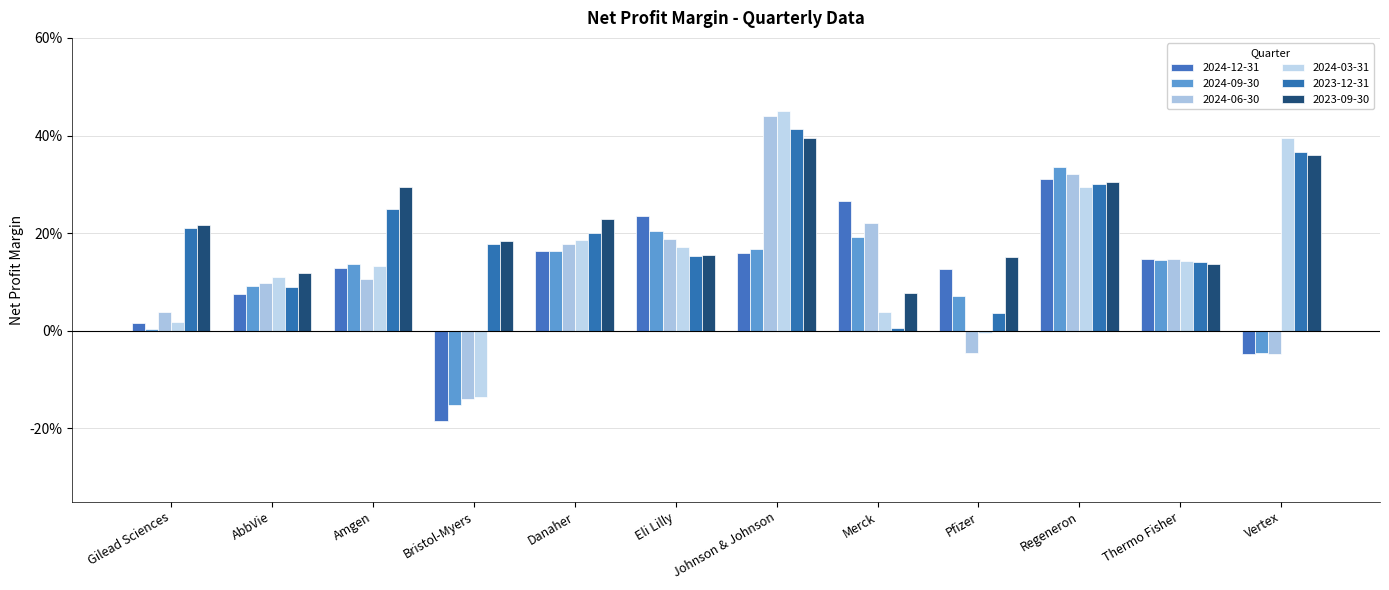

What is the greatest value displayed?

0.4